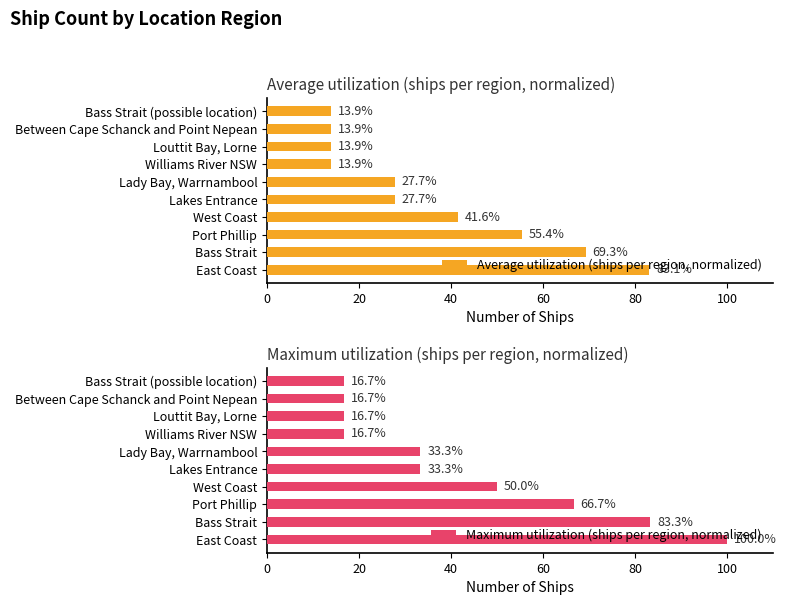

Does the chart contain stacked bars?

No